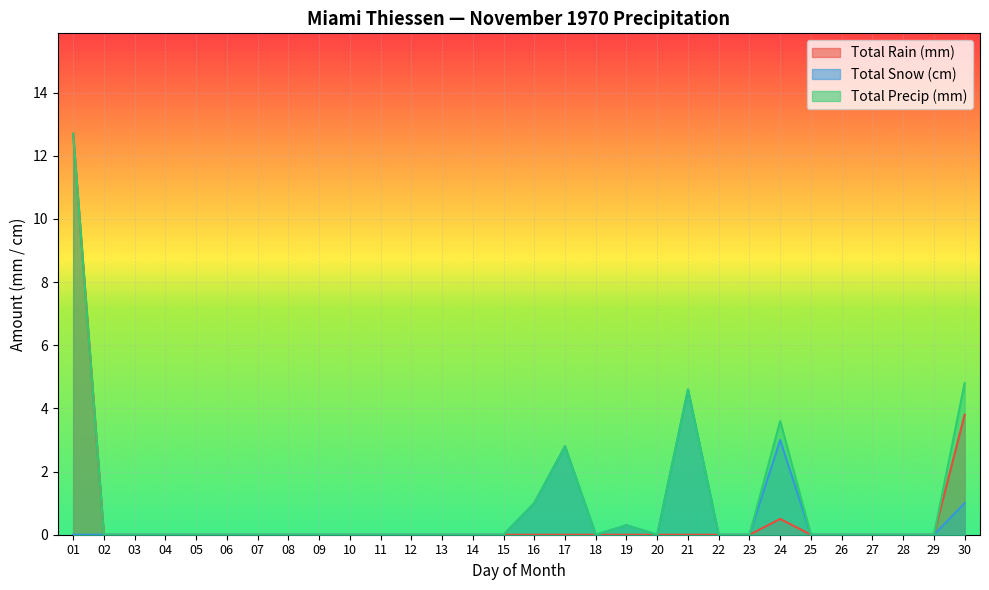

Between 18 and 08, which is larger?

18